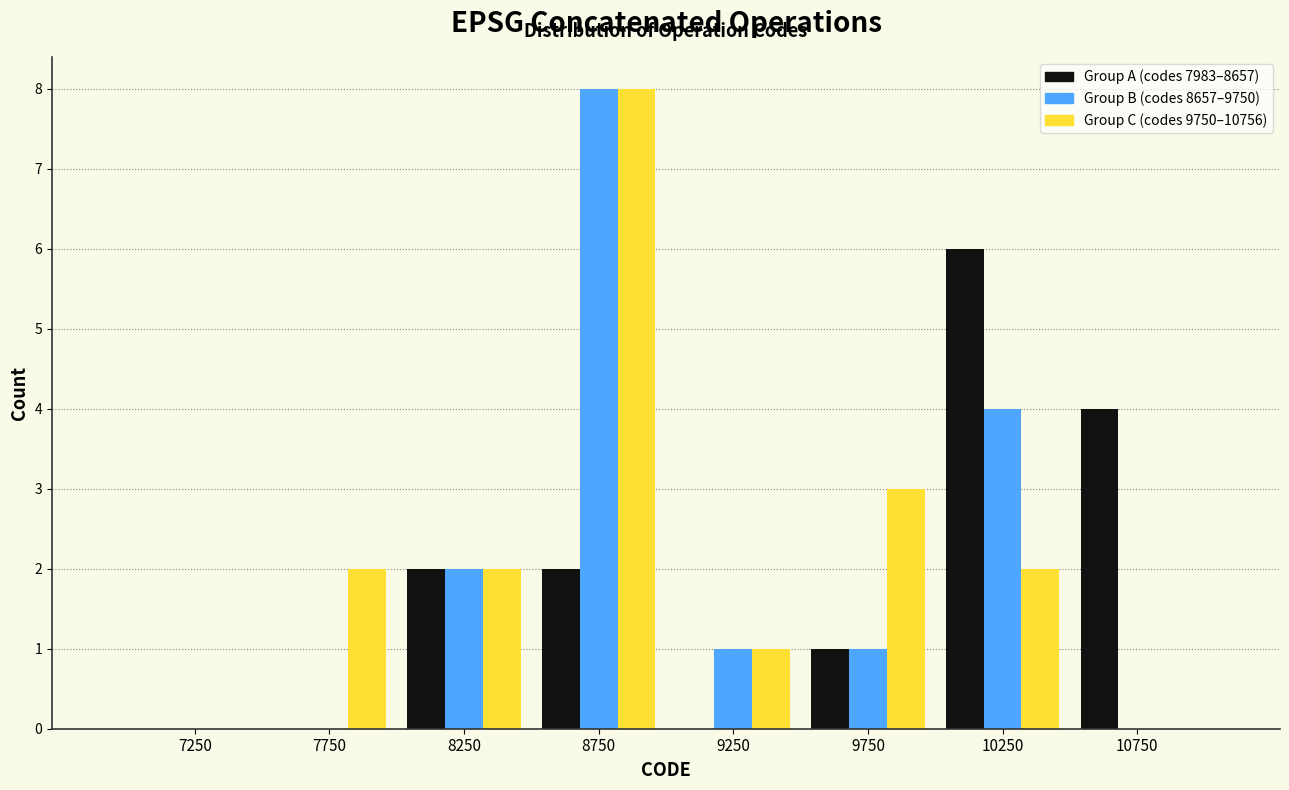

In the Group B (codes 8657–9750) series, which range on the x-axis has the tallest bar?

8500 to 9000